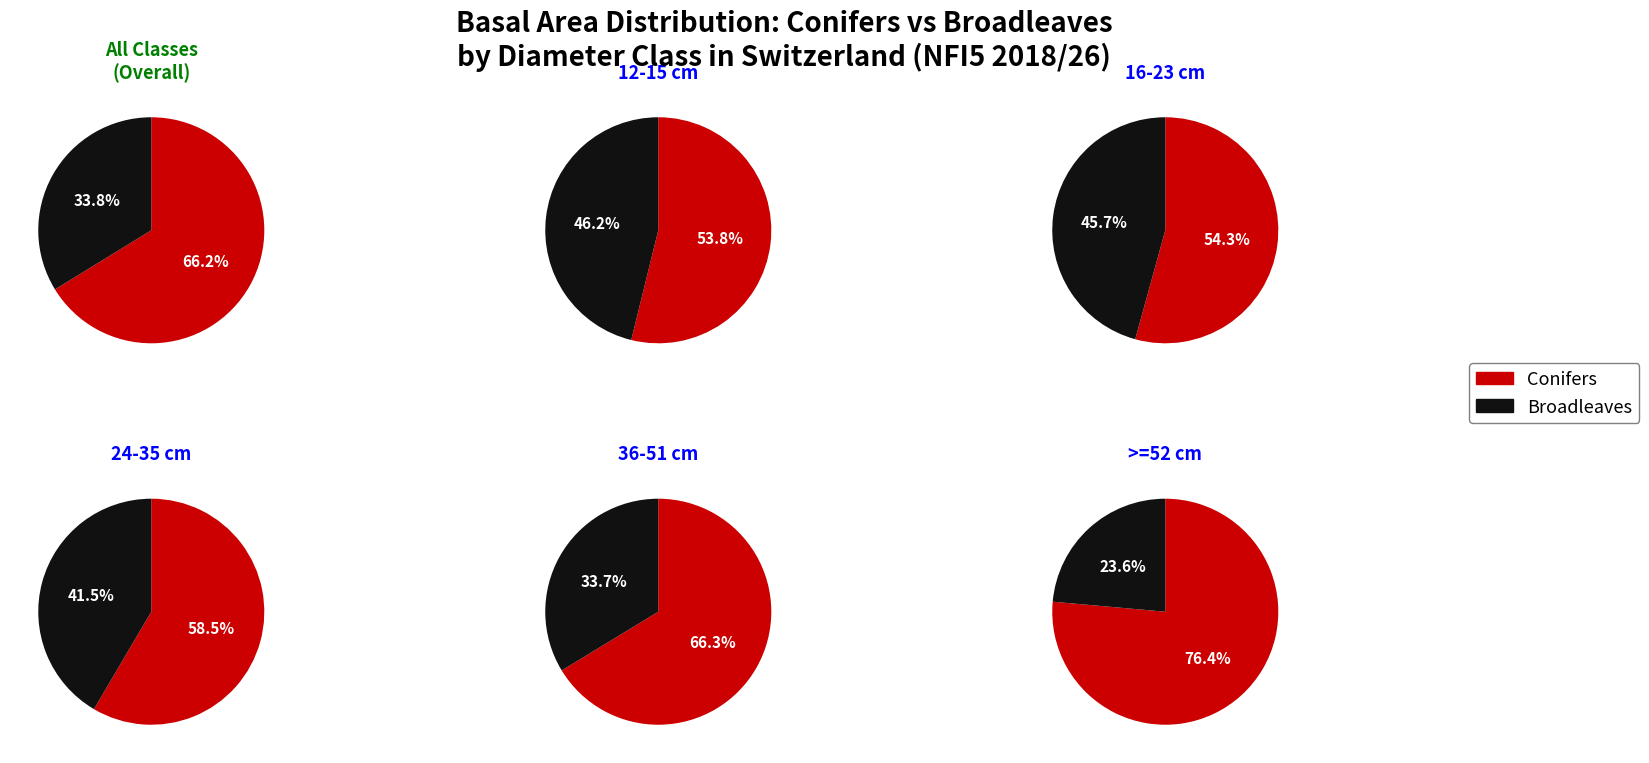

Is 3 the majority of the pie?

No